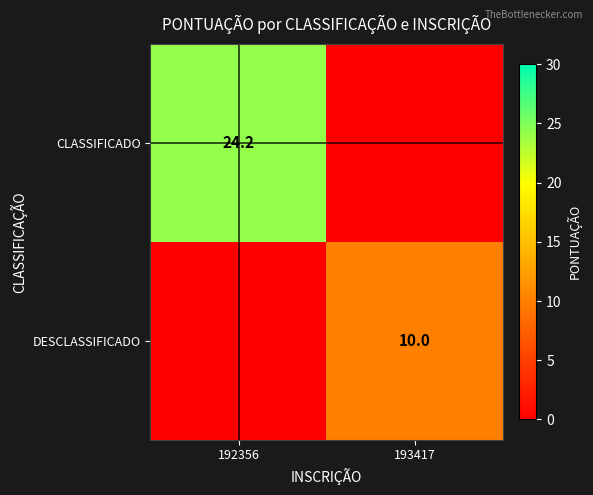

Which has a higher value, 193417 or 192356?

192356